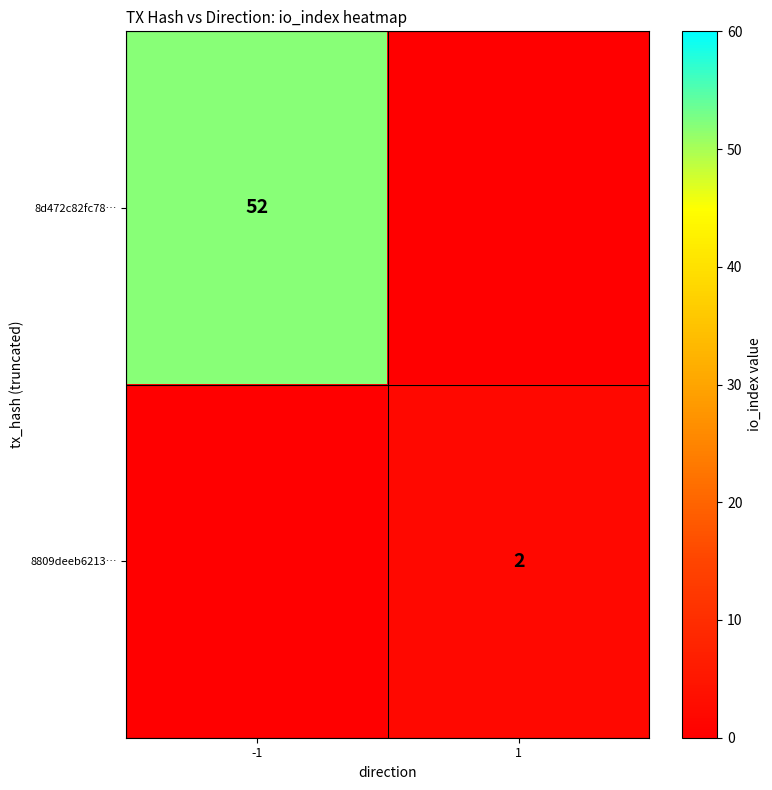

The value of 8809deeb6213… at 1 is 1. True or false?

False